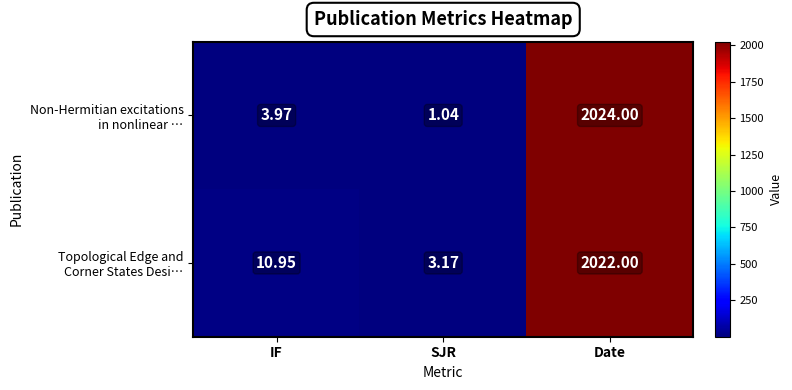

Which category has the lowest value across all series?

SJR